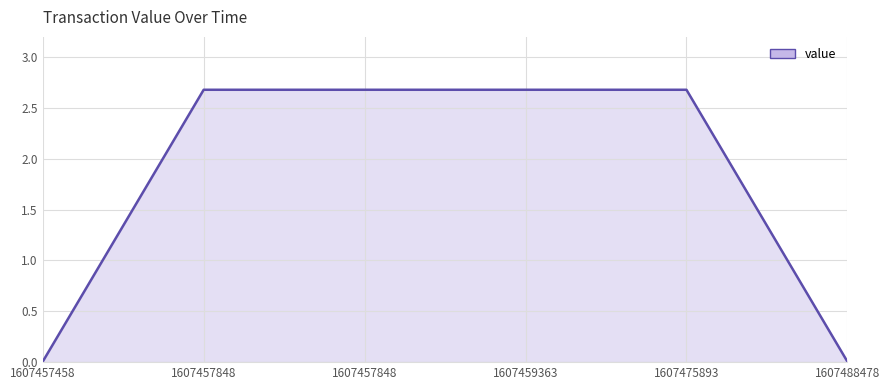

Which label corresponds to the largest value in the chart?

1607457848